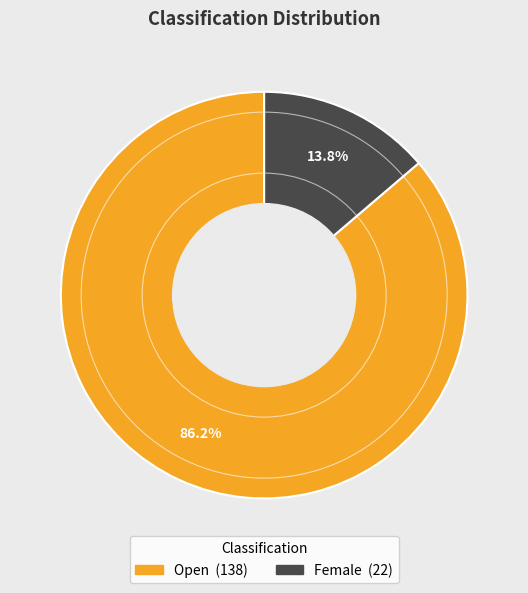

Which category has the smallest portion of the pie?

Female